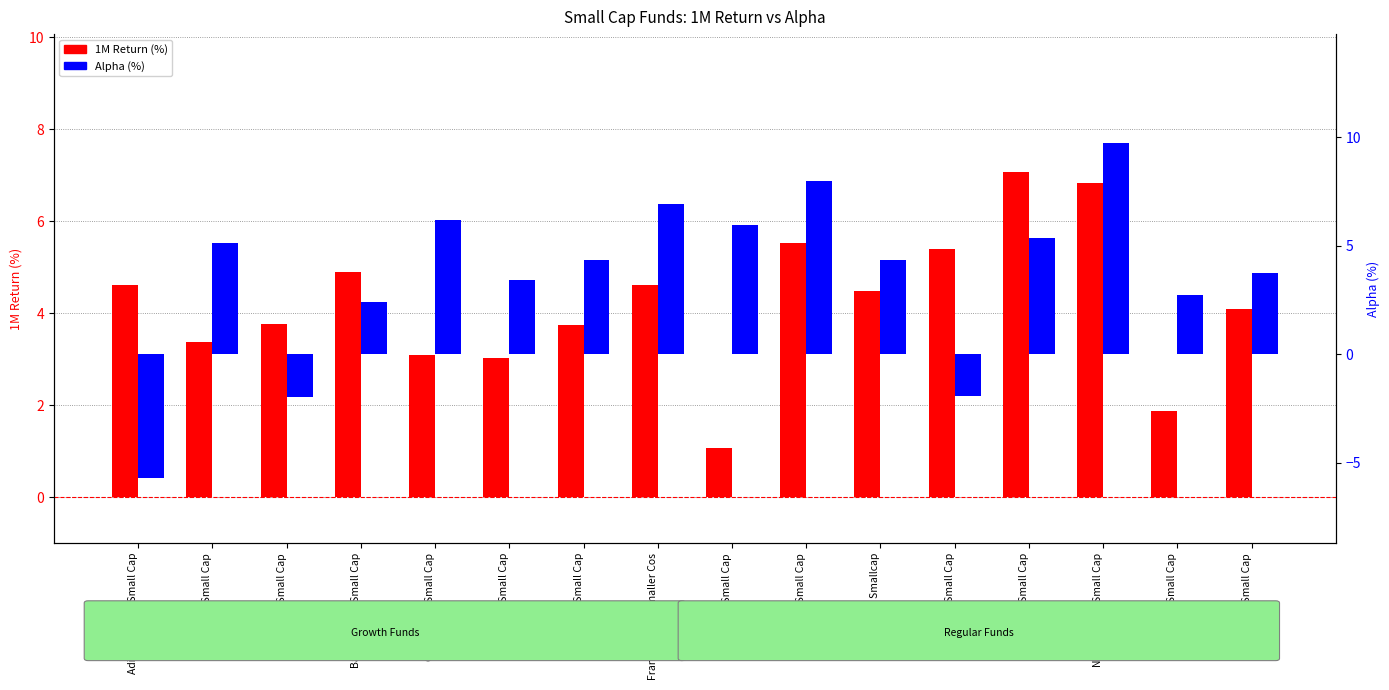

What is the value of the Alpha (%) bar at the 2nd from the left?

5.1